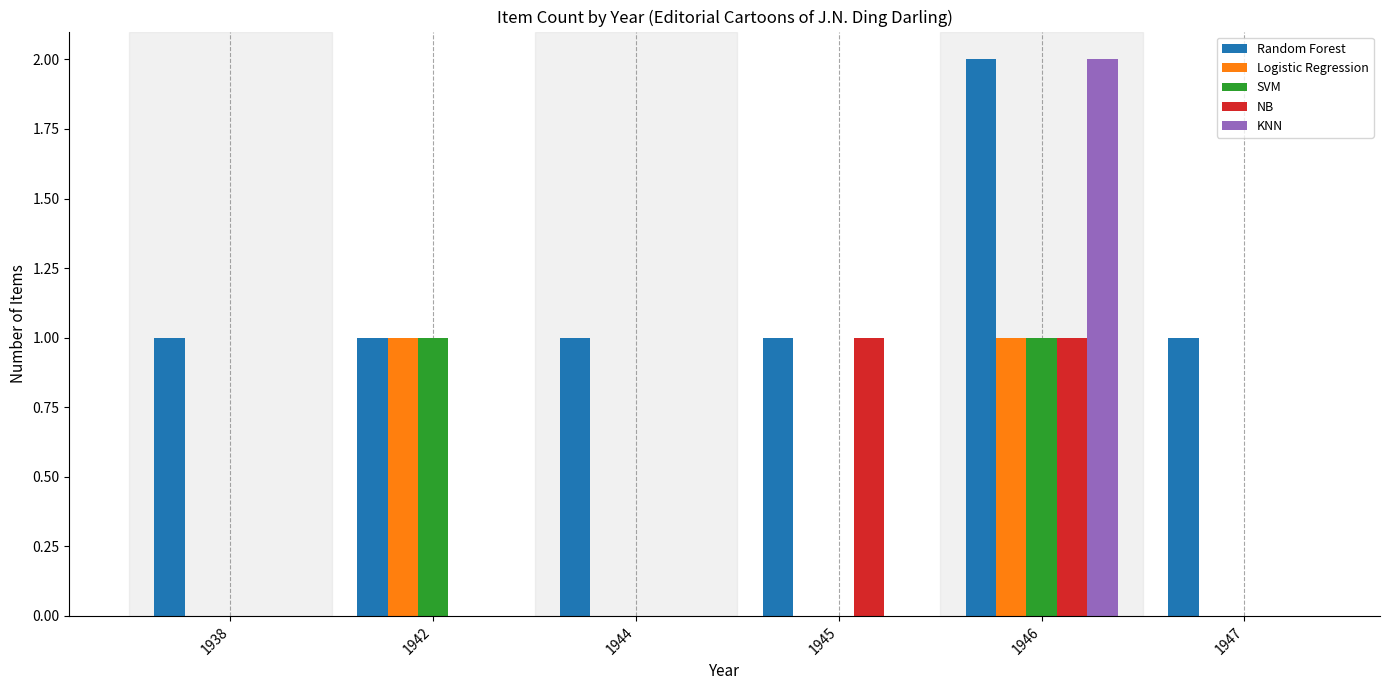

The NB series shows 0 at 1942. True or false?

True